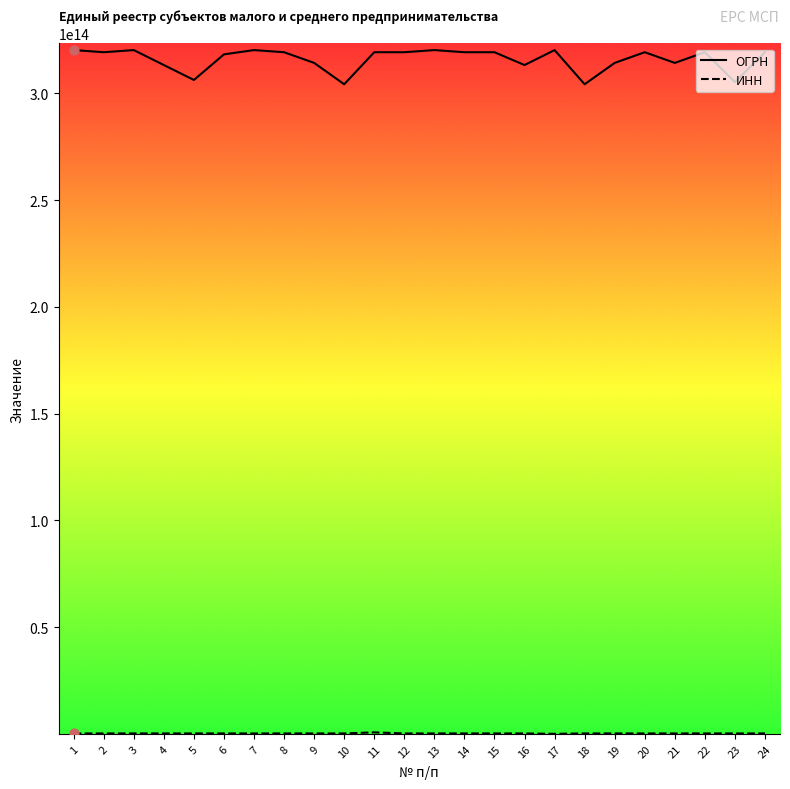

Which series has the largest range (max minus min)?

ОГРН